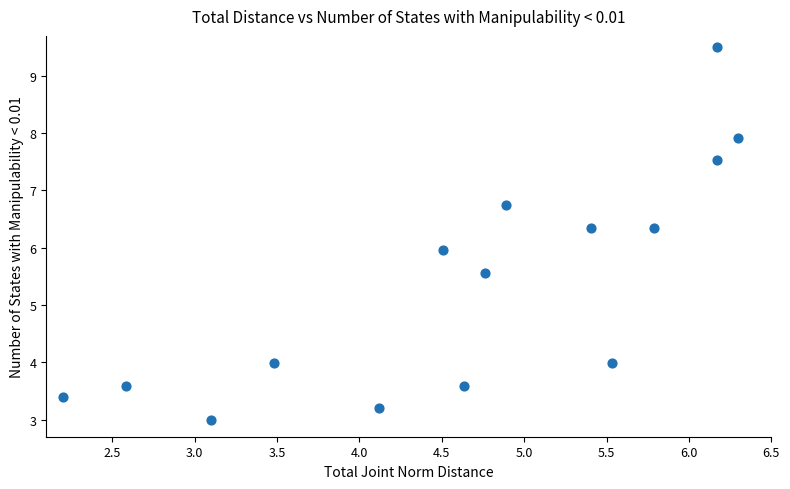

What is the range of X values (max minus min)?

4.1